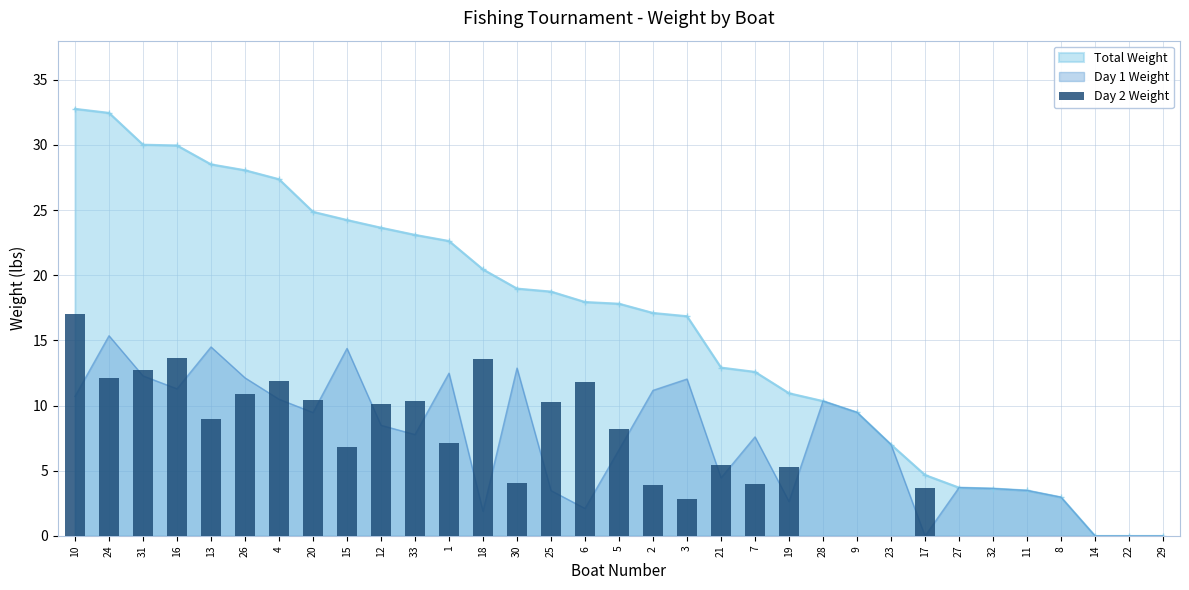

True or false: the data shows 11.4 at 15.

False